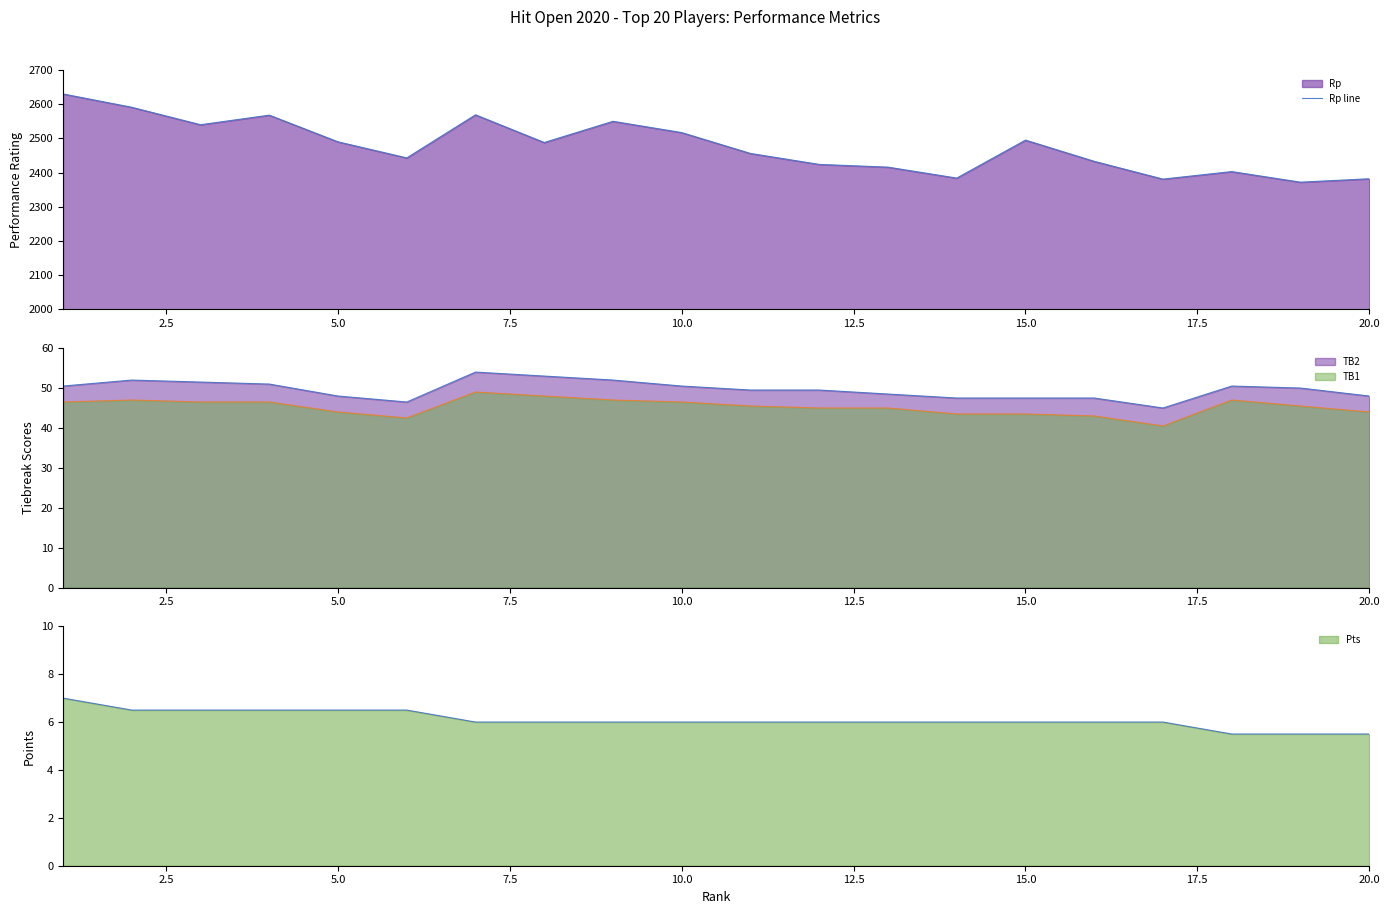

What is the smallest value displayed?

2372